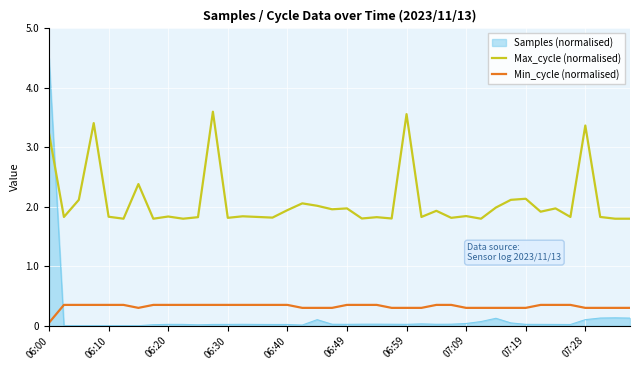

True or false: Max_cycle (normalised) and Min_cycle (normalised) cross at least once.

False